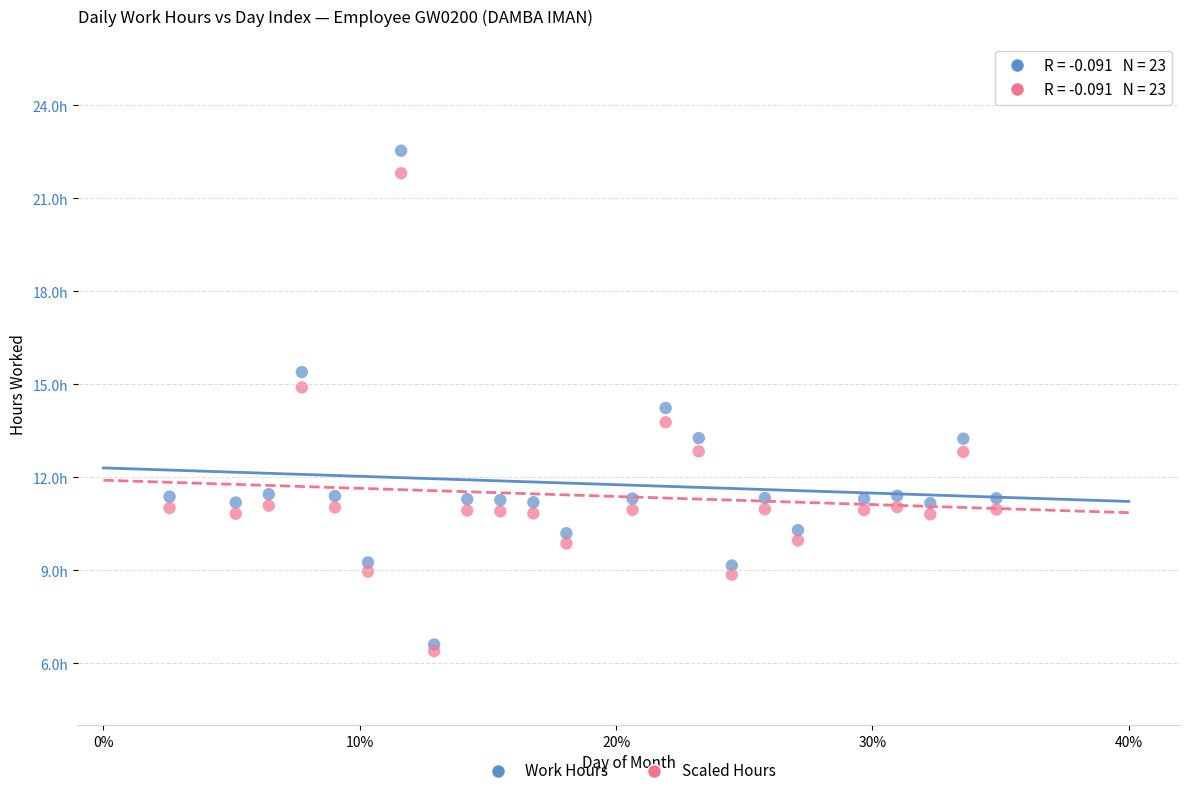

Which series has the largest Y range (max minus min)?

Work Hours